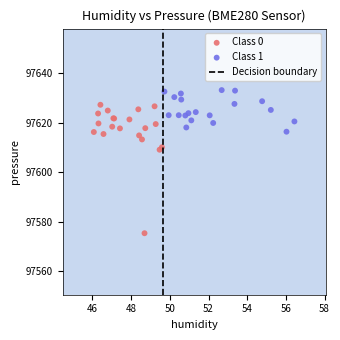

Which series contains the highest Y value?

Class 1